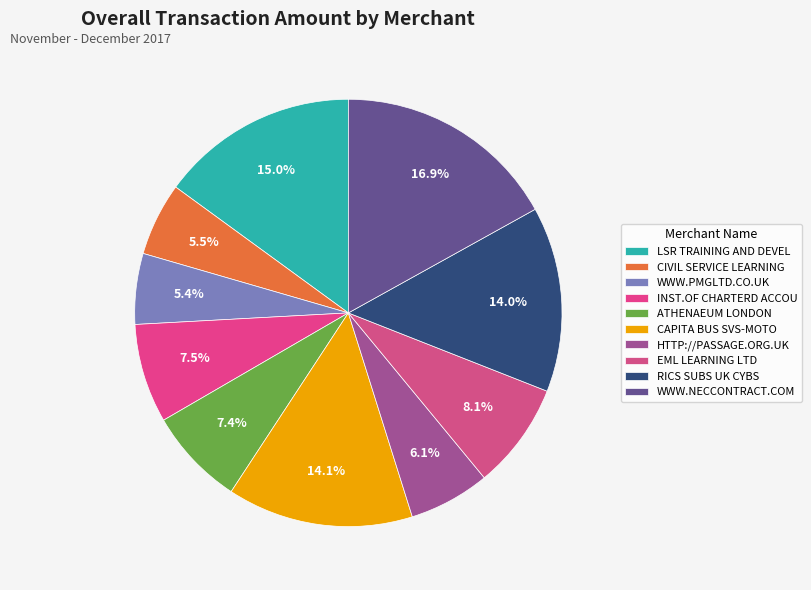

Which category has the smallest portion of the pie?

WWW.PMGLTD.CO.UK